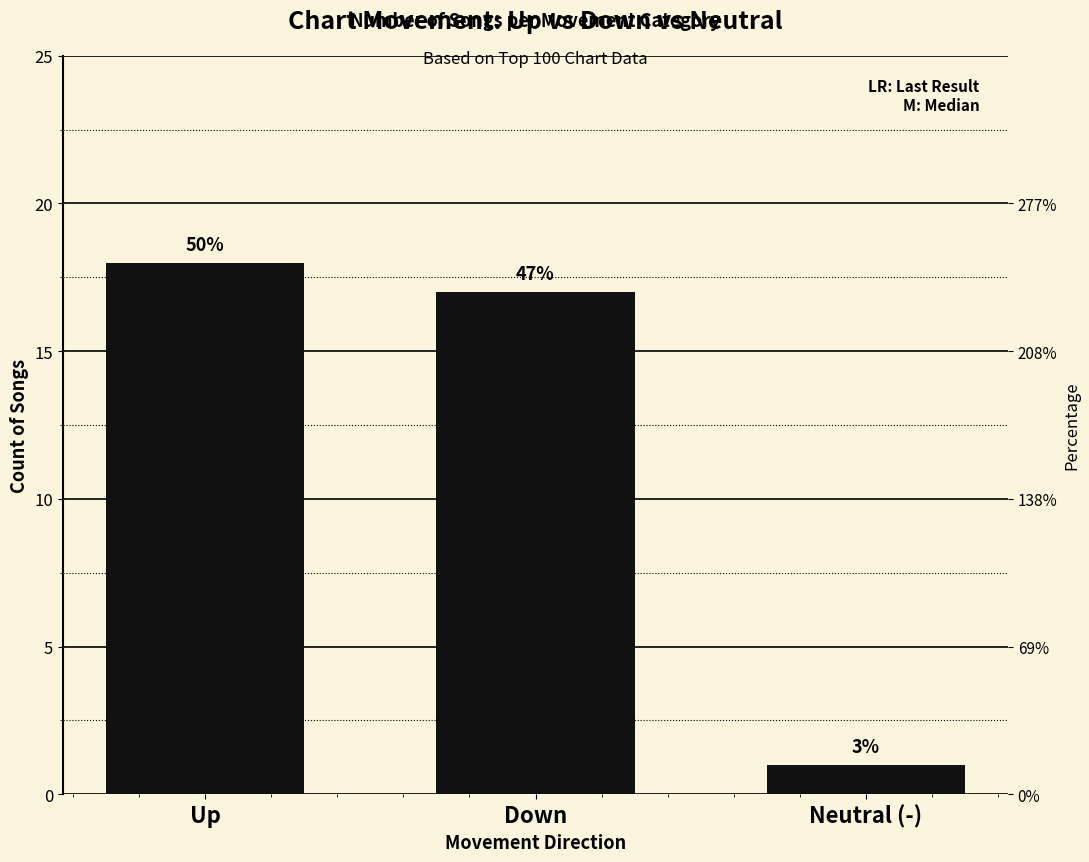

What is the label of the 1st bar from the left?

Up